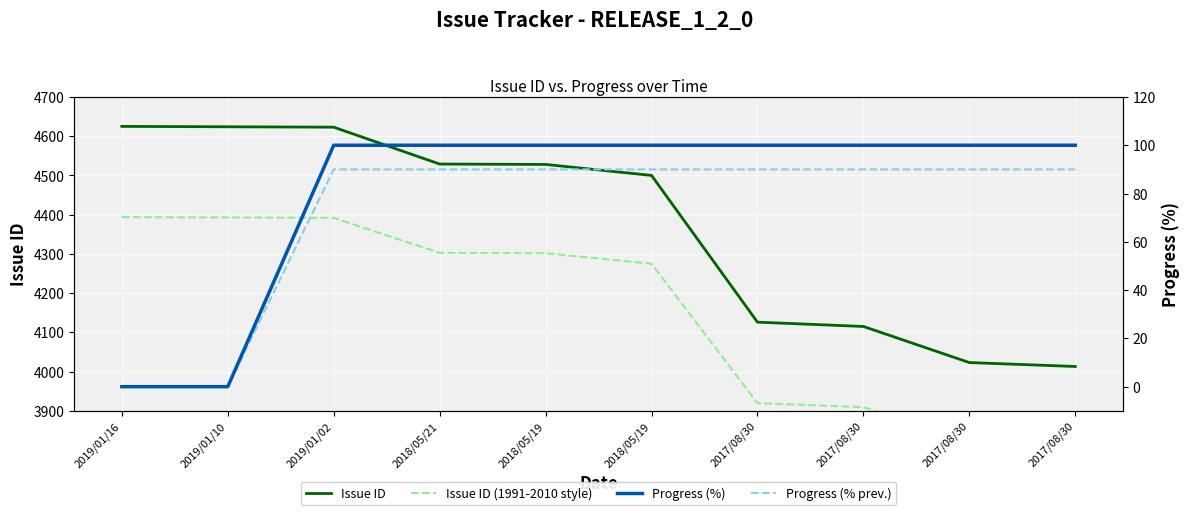

What is the difference between the maximum and minimum values in the Issue ID series?

612